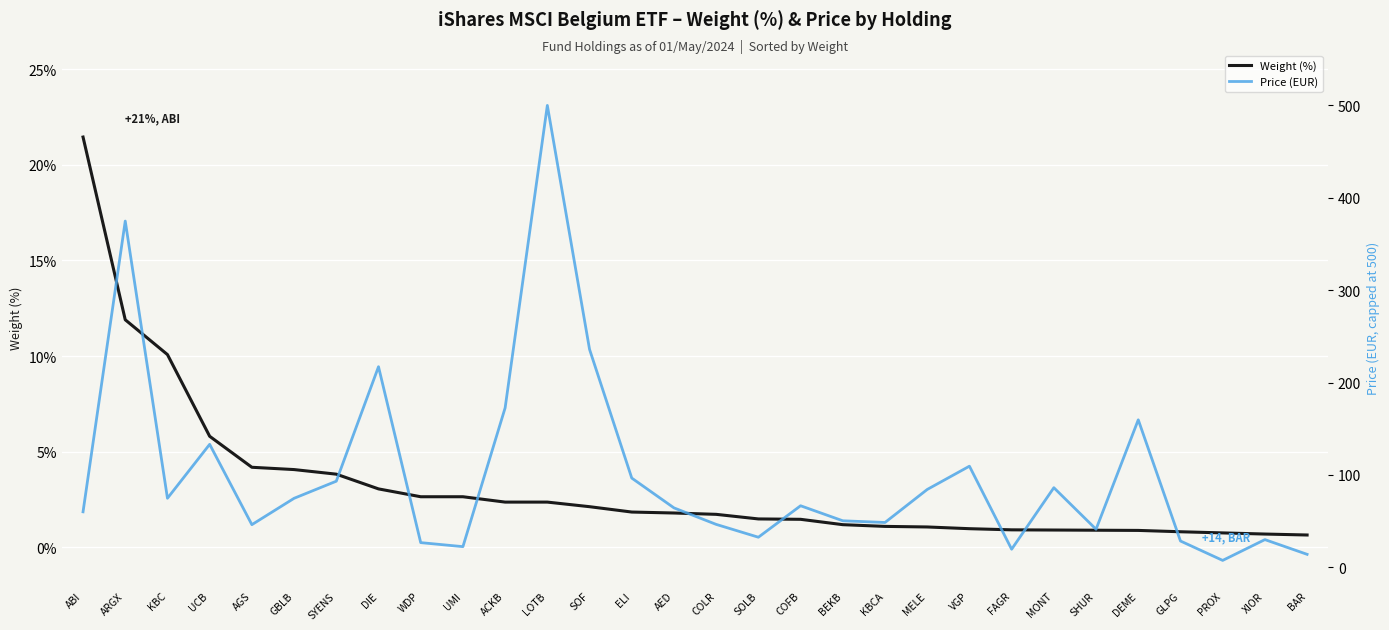

True or false: Weight (%) has more than 1 points higher than both neighbors.

False